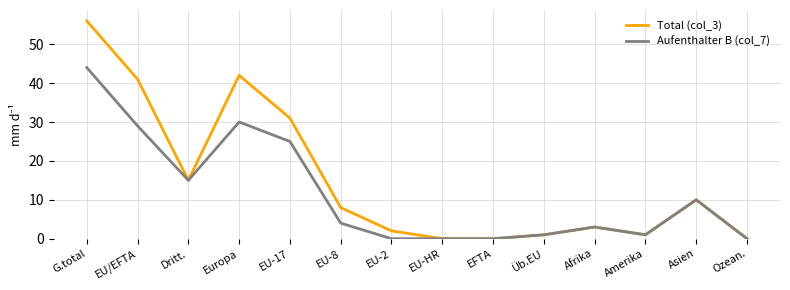

List the series in order of their peak value, lowest first.

Aufenthalter B (col_7), Total (col_3)